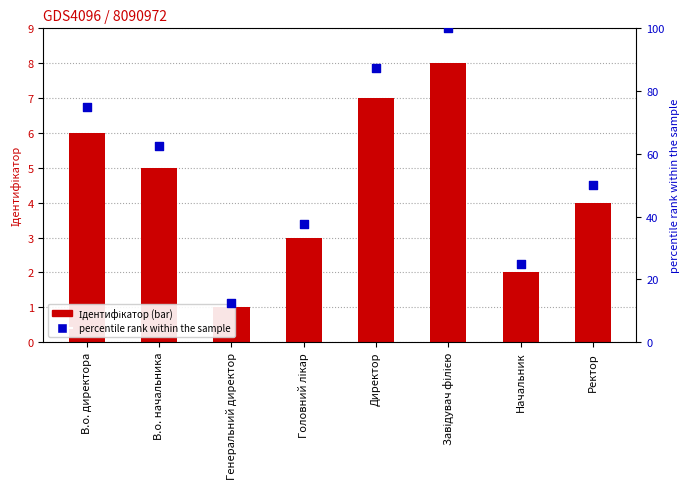

Is the value of Ідентифікатор at Головний лікар greater than the value of percentile rank within the sample at Начальник?

No